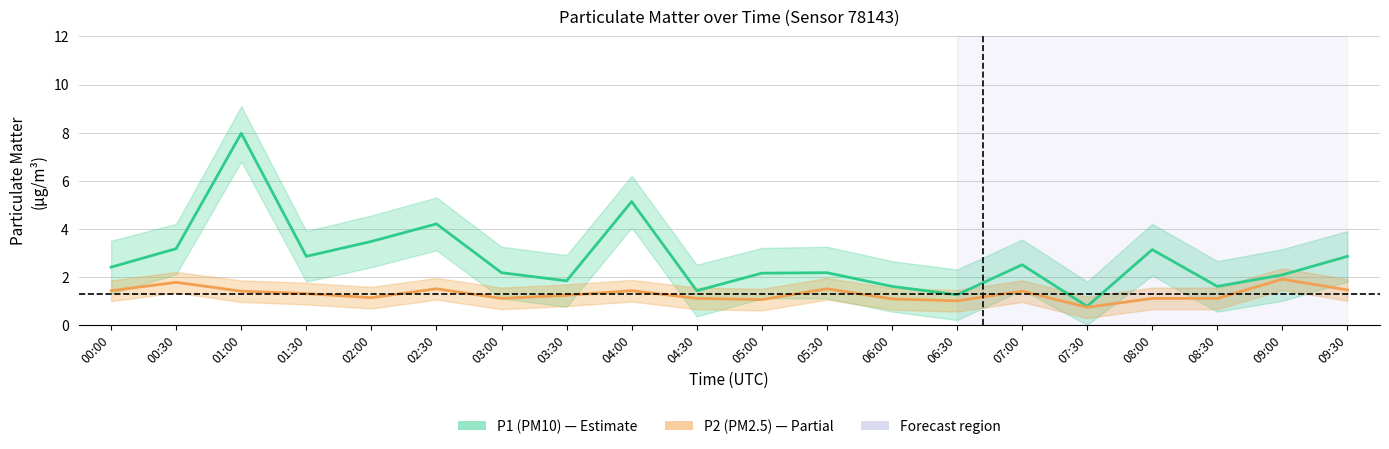

How many distinct data groups are displayed?

2